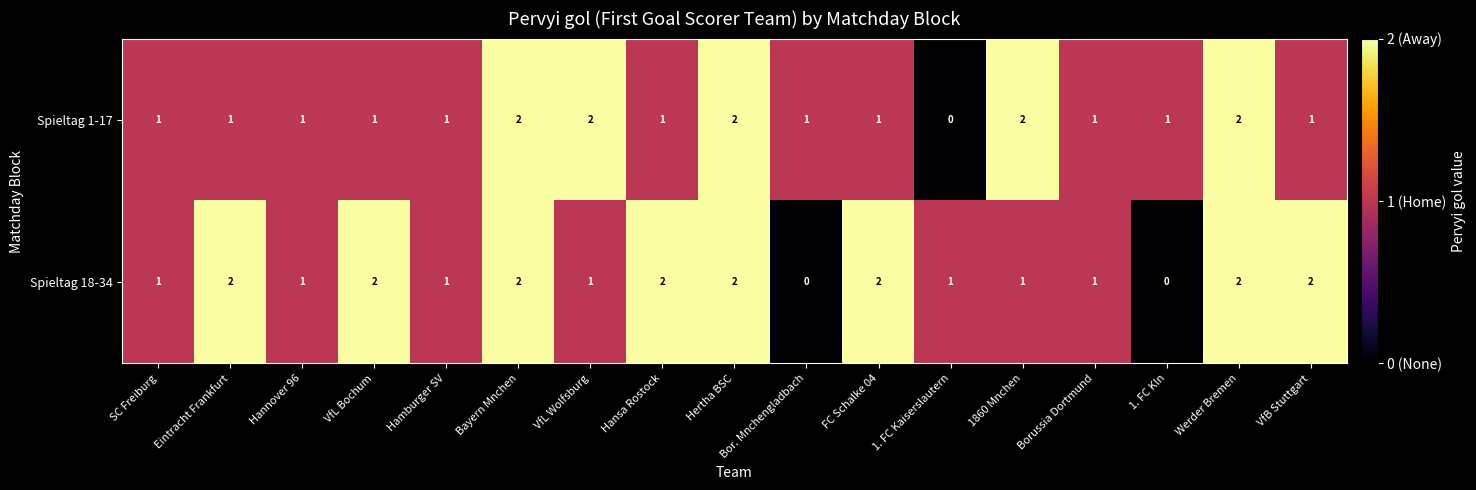

At which label does Spieltag 1-17 reach its minimum?

1. FC Kaiserslautern